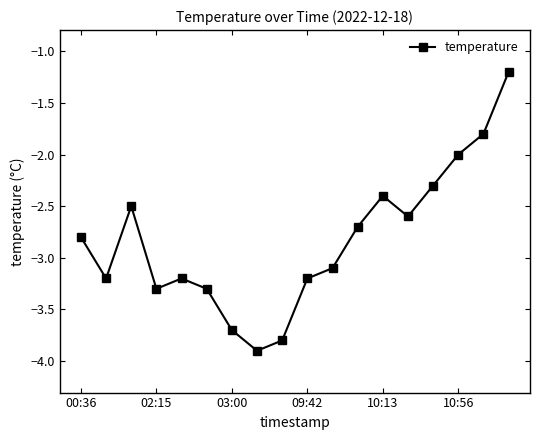

What is the sum of all values?

-51.0